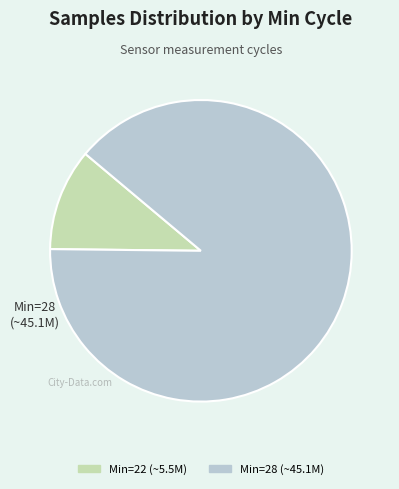

How many segments does this pie chart have?

2